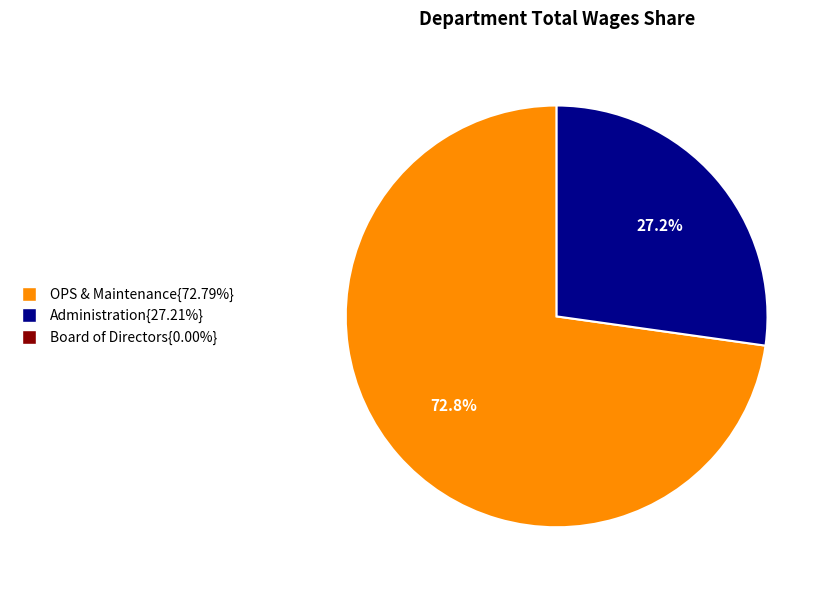

Does any single category account for the majority?

Yes